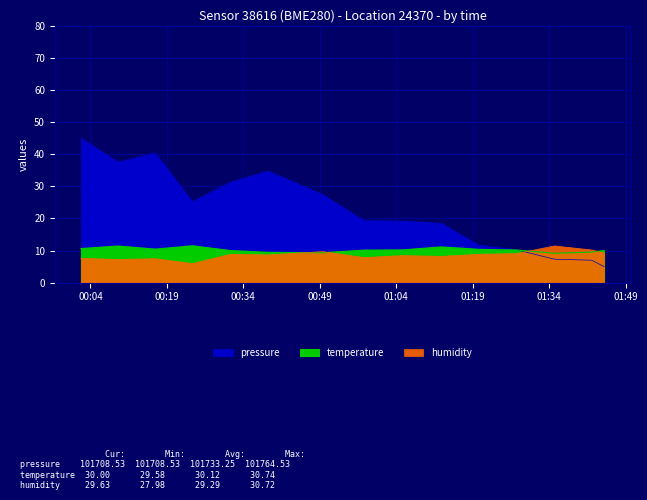

Reading left to right, what are all the values shown in this chart?

pressure: 2023-07-08T00:02:08=45.0	2023-07-08T00:09:25=37.6	2023-07-08T00:16:42=40.4	2023-07-08T00:24:00=25.2	2023-07-08T00:31:23=31.2	2023-07-08T00:38:50=34.8	2023-07-08T00:49:36=27.4	2023-07-08T00:57:37=19.4	2023-07-08T01:05:12=19.2	2023-07-08T01:12:50=18.5	2023-07-08T01:20:11=11.7	2023-07-08T01:27:34=10.3	2023-07-08T01:35:01=7.3	2023-07-08T01:42:21=7.0	2023-07-08T01:44:46=5.0
temperature: 2023-07-08T00:02:08=10.6	2023-07-08T00:09:25=11.4	2023-07-08T00:16:42=10.4	2023-07-08T00:24:00=11.5	2023-07-08T00:31:23=10.0	2023-07-08T00:38:50=9.4	2023-07-08T00:49:36=9.3	2023-07-08T00:57:37=10.1	2023-07-08T01:05:12=10.2	2023-07-08T01:12:50=11.1	2023-07-08T01:20:11=10.4	2023-07-08T01:27:34=10.2	2023-07-08T01:35:01=9.2	2023-07-08T01:42:21=9.5	2023-07-08T01:44:46=10.0
humidity: 2023-07-08T00:02:08=7.6	2023-07-08T00:09:25=7.2	2023-07-08T00:16:42=7.5	2023-07-08T00:24:00=6.0	2023-07-08T00:31:23=8.8	2023-07-08T00:38:50=8.7	2023-07-08T00:49:36=9.7	2023-07-08T00:57:37=7.8	2023-07-08T01:05:12=8.4	2023-07-08T01:12:50=8.2	2023-07-08T01:20:11=8.8	2023-07-08T01:27:34=9.1	2023-07-08T01:35:01=11.4	2023-07-08T01:42:21=10.2	2023-07-08T01:44:46=9.3